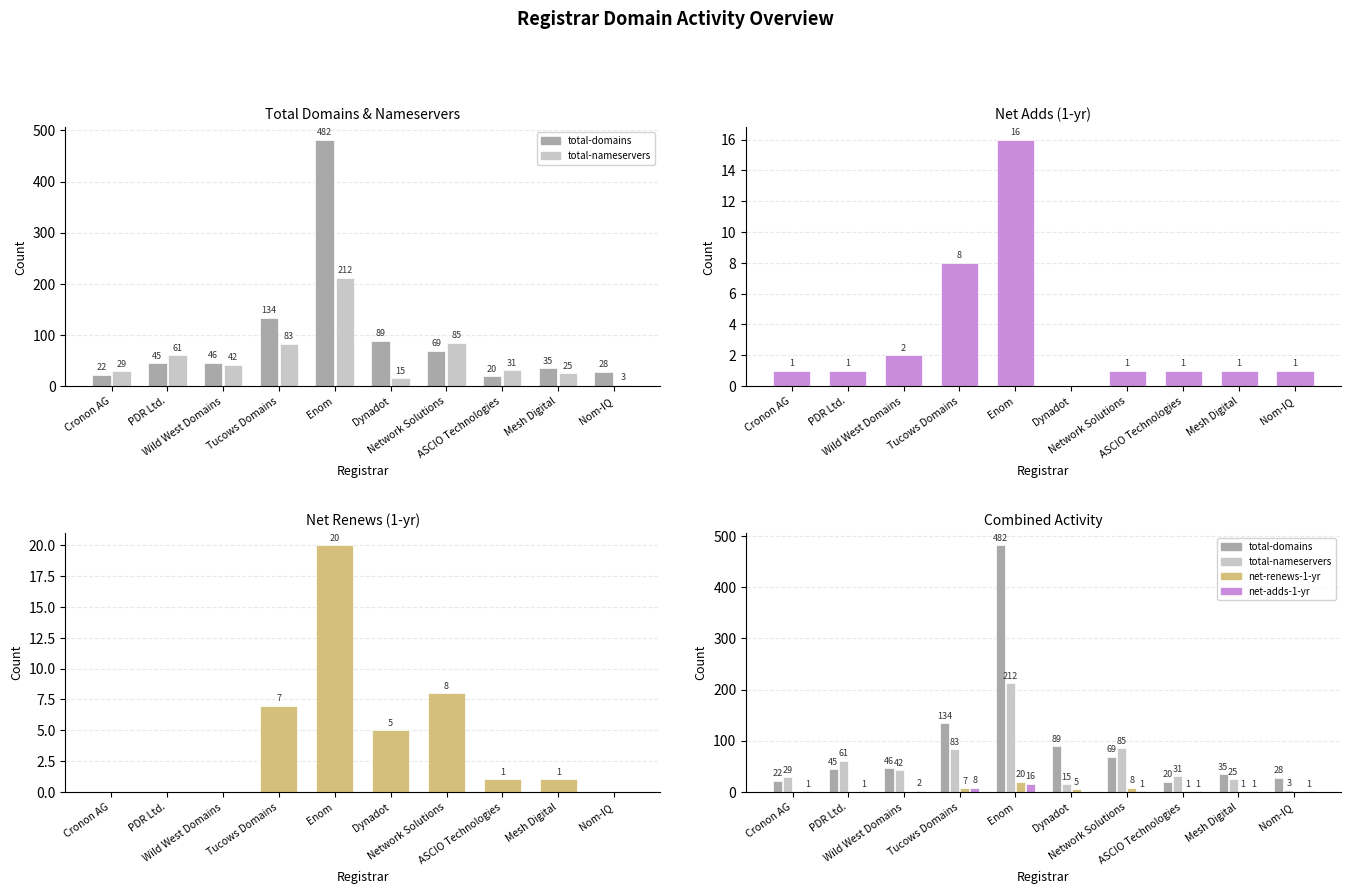

Reading left to right, extract all data points from this chart.

total-domains: Cronon AG=22	PDR Ltd.=45	Wild West Domains=46	Tucows Domains=134	Enom=482	Dynadot=89	Network Solutions=69	ASCIO Technologies=20	Mesh Digital=35	Nom-IQ=28
total-nameservers: Cronon AG=29	PDR Ltd.=61	Wild West Domains=42	Tucows Domains=83	Enom=212	Dynadot=15	Network Solutions=85	ASCIO Technologies=31	Mesh Digital=25	Nom-IQ=3
net-adds-1-yr: Cronon AG=1	PDR Ltd.=1	Wild West Domains=2	Tucows Domains=8	Enom=16	Dynadot=0	Network Solutions=1	ASCIO Technologies=1	Mesh Digital=1	Nom-IQ=1
net-renews-1-yr: Cronon AG=0	PDR Ltd.=0	Wild West Domains=0	Tucows Domains=7	Enom=20	Dynadot=5	Network Solutions=8	ASCIO Technologies=1	Mesh Digital=1	Nom-IQ=0